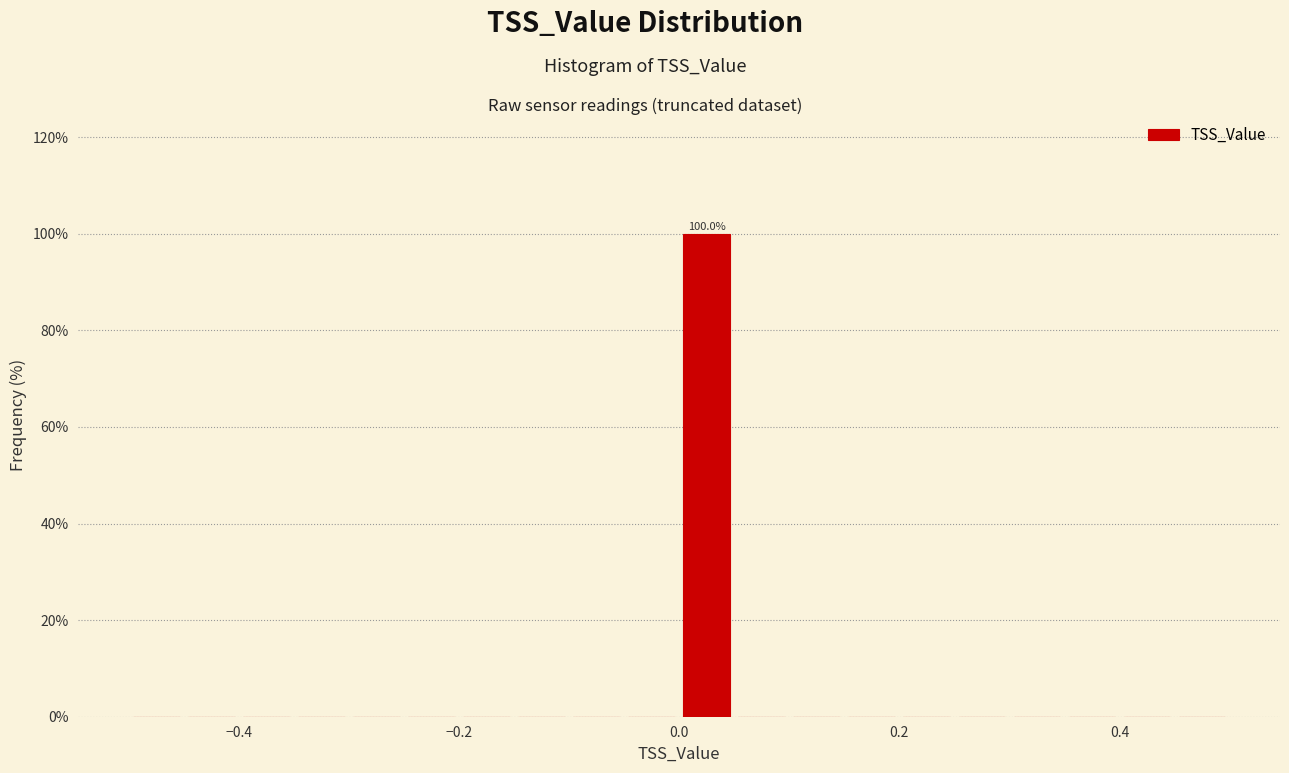

Around what value on the x-axis is the tallest bar? Give the approximate position of its centre, as read against the axis.

0.02